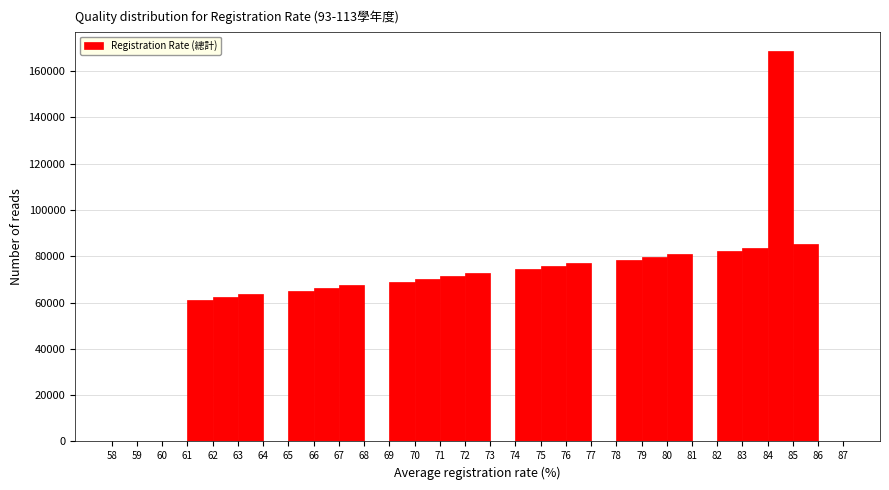

Reading left to right, transcribe this chart: for each bar, give the range it covers on the x-axis and its height. The values are not printed on the chart, so give them approximately, as read against the axis.

58 to 59: 0
59 to 60: 0
60 to 61: 0
61 to 62: 62000
62 to 63: 62000
63 to 64: 64000
64 to 65: 0
65 to 66: 66000
66 to 67: 66000
67 to 68: 68000
68 to 69: 0
69 to 70: 70000
70 to 71: 70000
71 to 72: 72000
72 to 73: 72000
73 to 74: 0
74 to 75: 74000
75 to 76: 76000
76 to 77: 76000
77 to 78: 0
78 to 79: 78000
79 to 80: 80000
80 to 81: 80000
81 to 82: 0
82 to 83: 82000
83 to 84: 84000
84 to 85: 168000
85 to 86: 86000
86 to 87: 0